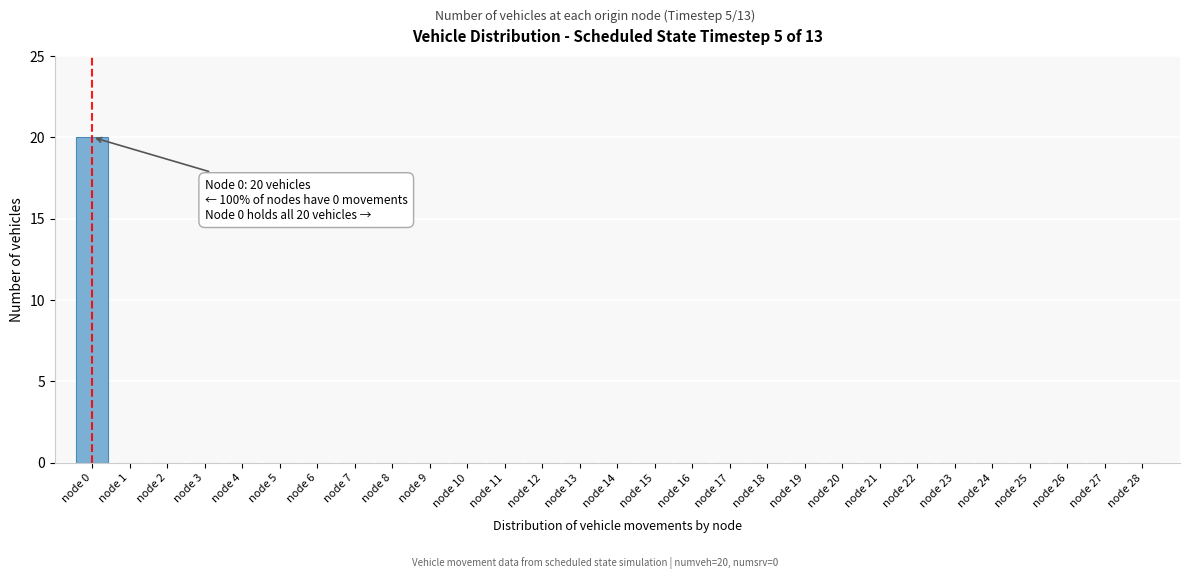

What is the sum of all values?

20